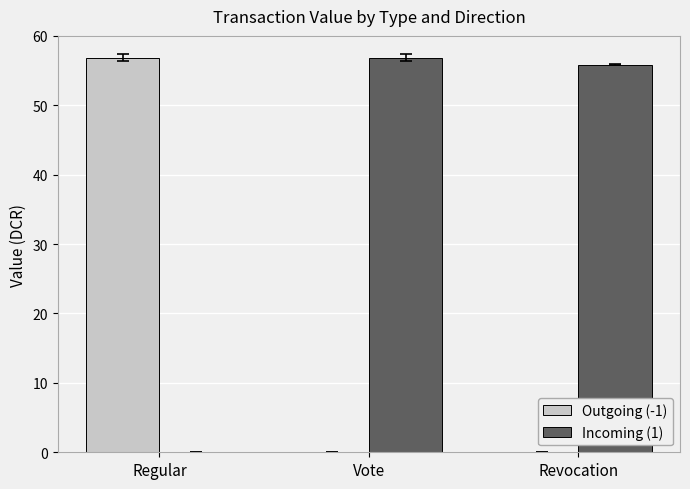

The Outgoing (-1) series shows 0.0 at Vote. True or false?

True